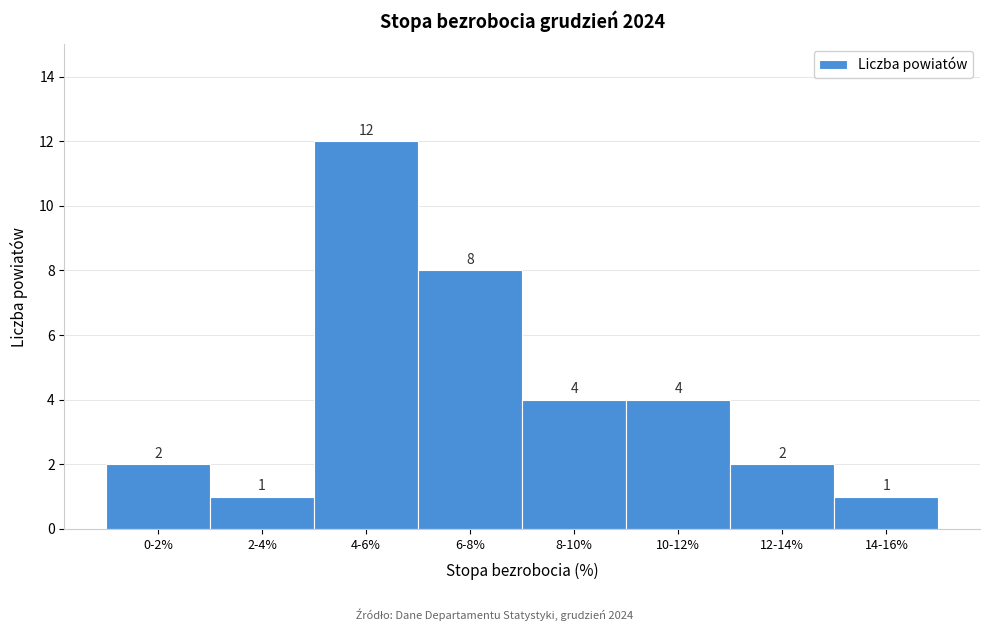

Reading left to right, transcribe all the data shown in this chart.

2	1	12	8	4	4	2	1